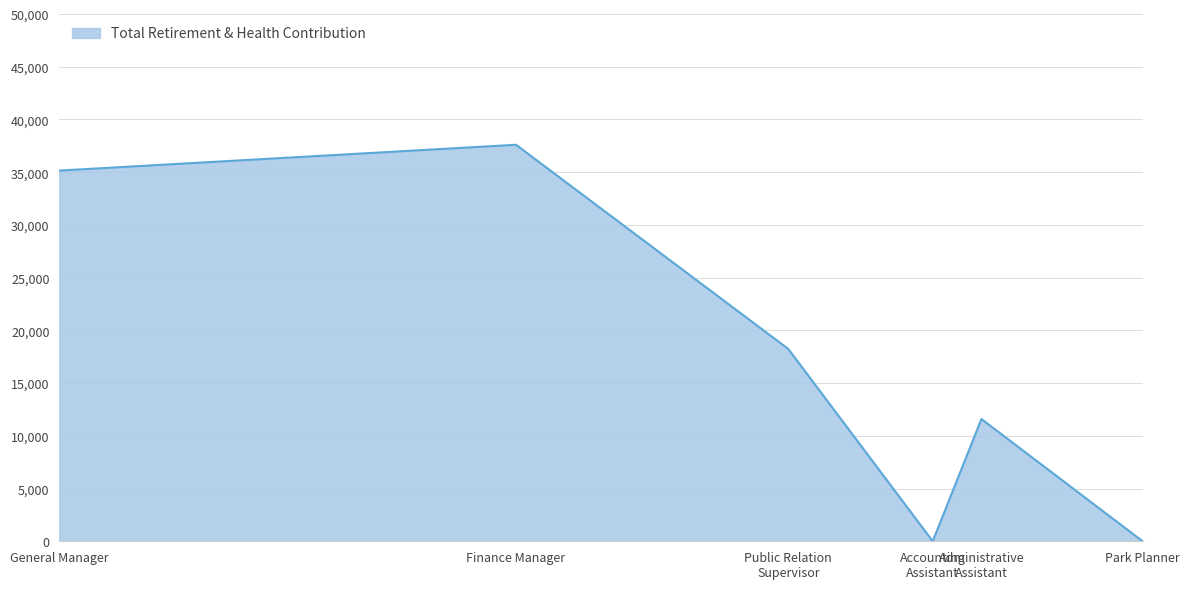

List the labels in order of value, smallest first.

Accounting Assistant, Park Planner, Administrative Assistant, Public Relation Supervisor, General Manager, Finance Manager